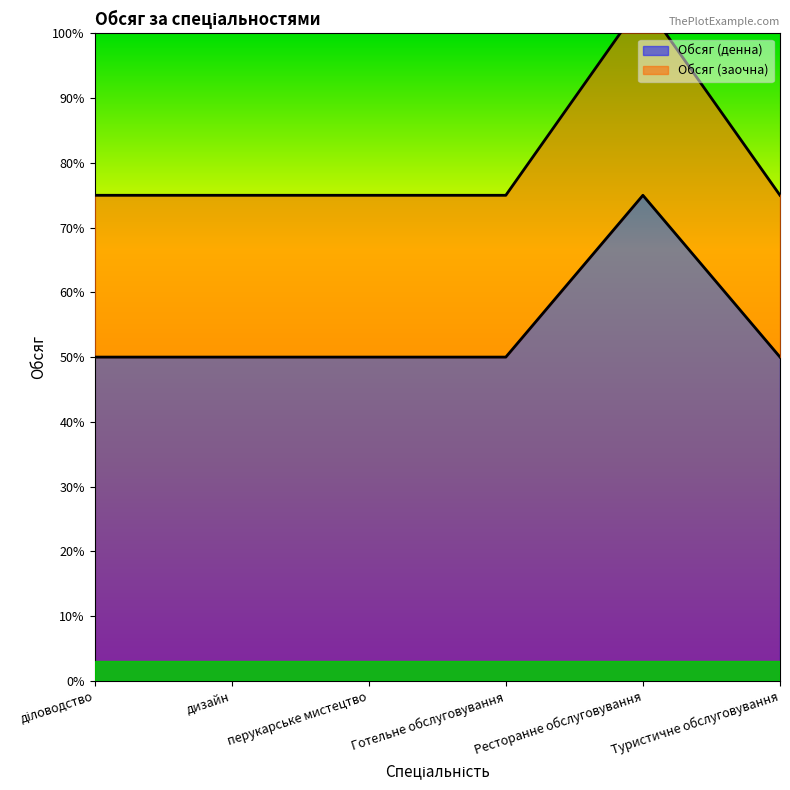

What is the maximum value shown in the chart?

105